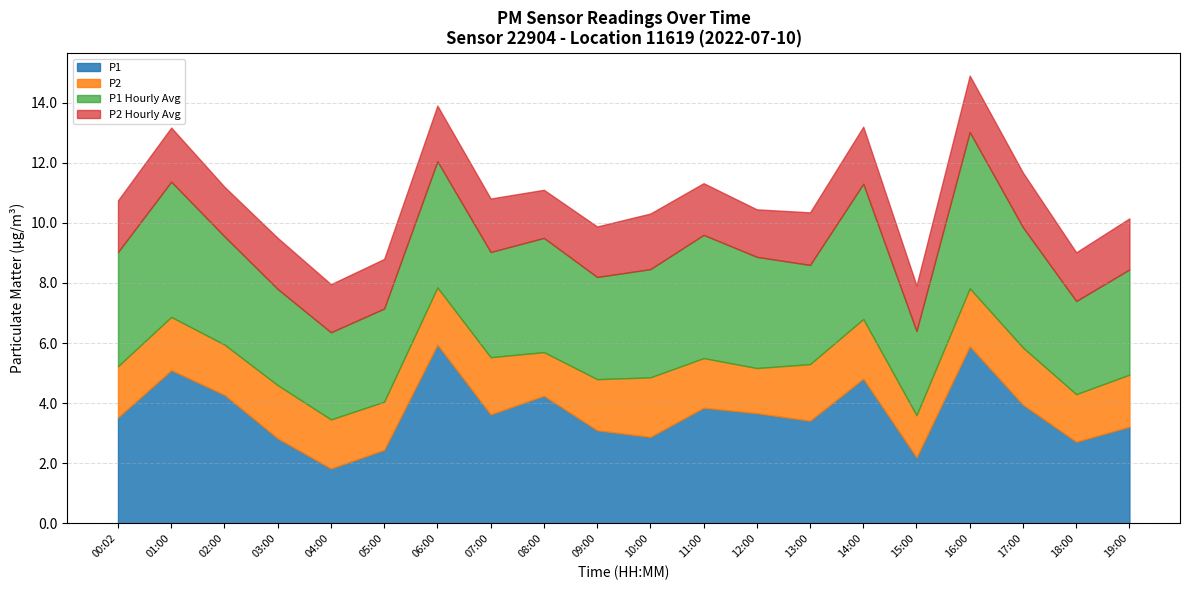

Between which two adjacent categories do P1_hourly_avg and P1 first intersect?

00:02 and 01:00